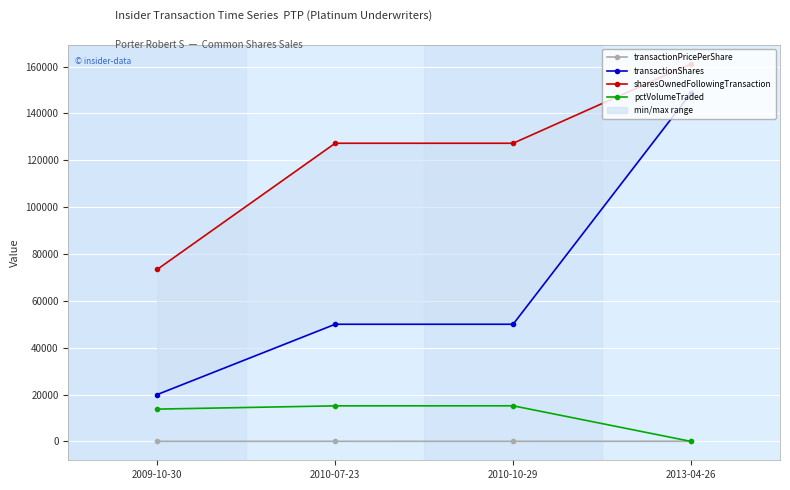

What is the sum of all sharesOwnedFollowingTransaction values?

489065.0